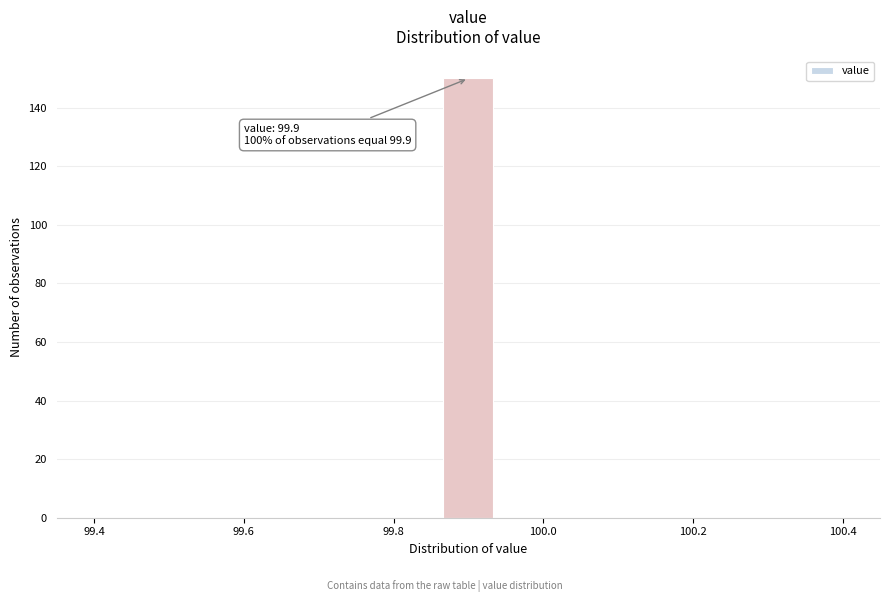

Read against the x-axis, roughly where is the centre of the tallest bar?

99.90